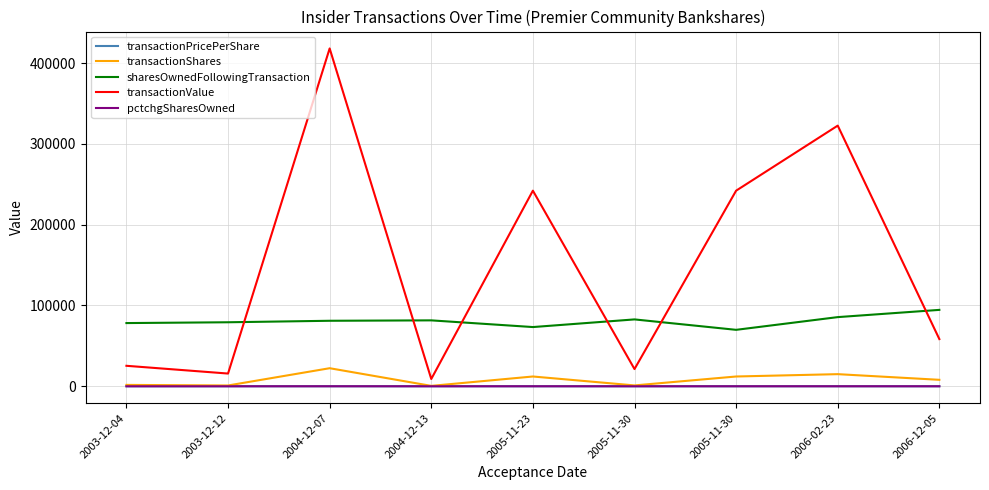

How many interior local valleys does the sharesOwnedFollowingTransaction series have?

2